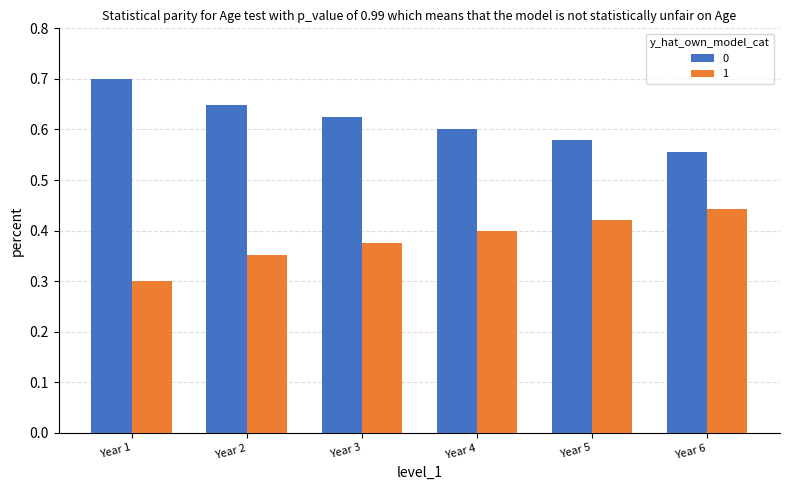

Which label corresponds to the largest value in the chart?

Year 1